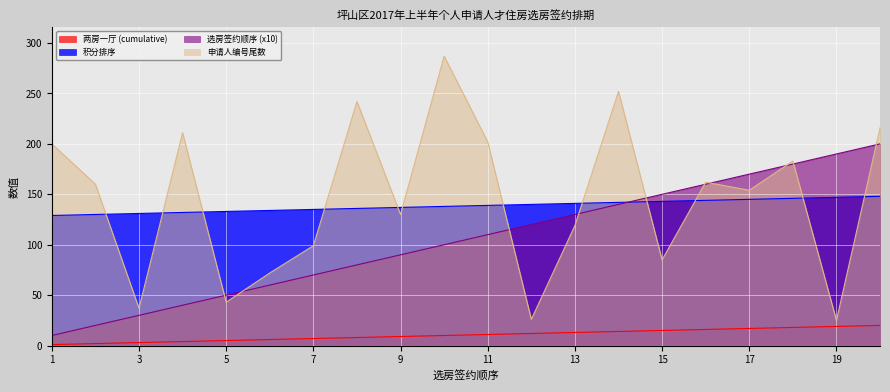

What is the value of the 积分排序 point at the 16th from the left?

144